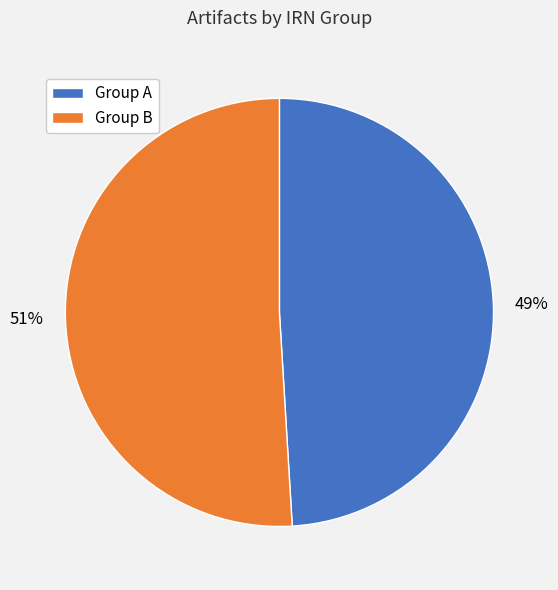

Which slice is the smallest?

Group A